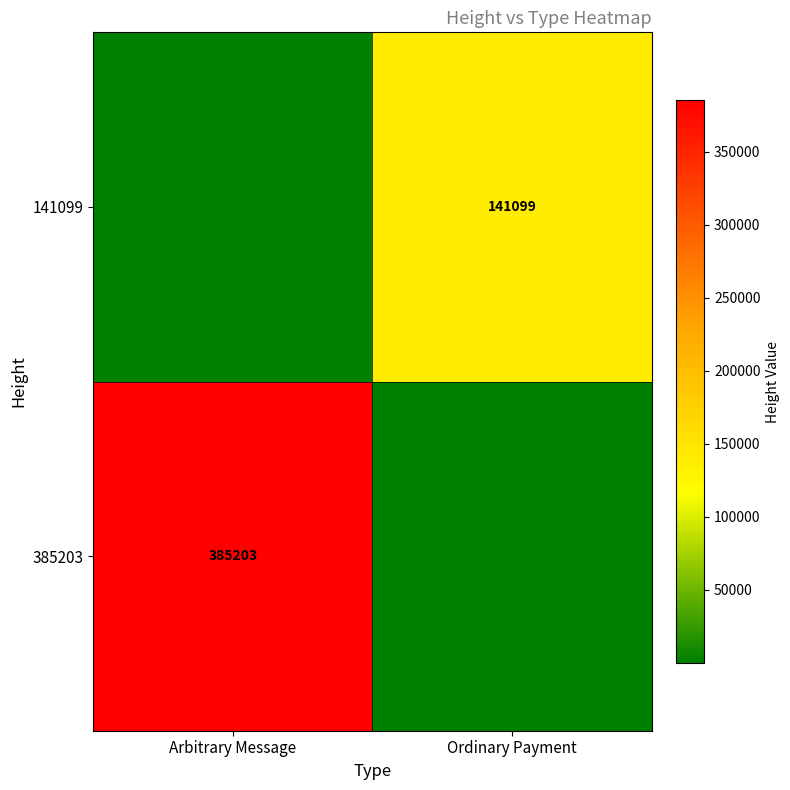

The value of 385203 at Arbitrary Message is 225108. True or false?

False